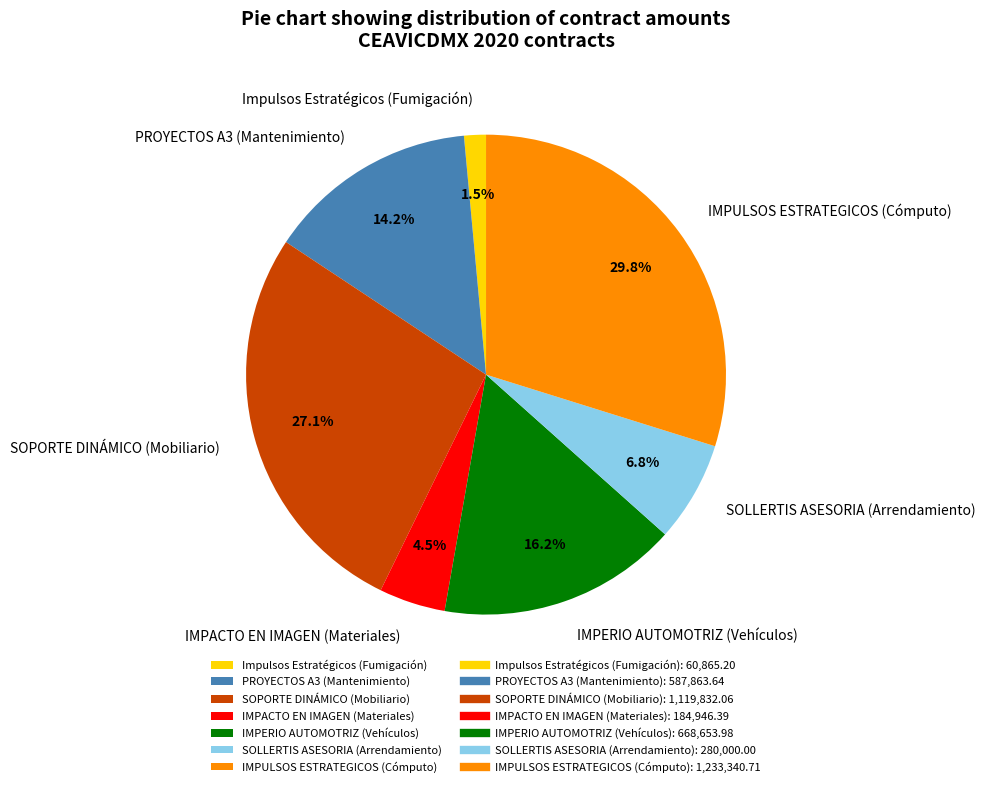

Does SOLLERTIS ASESORIA (Arrendamiento) account for over 50% of the chart?

No